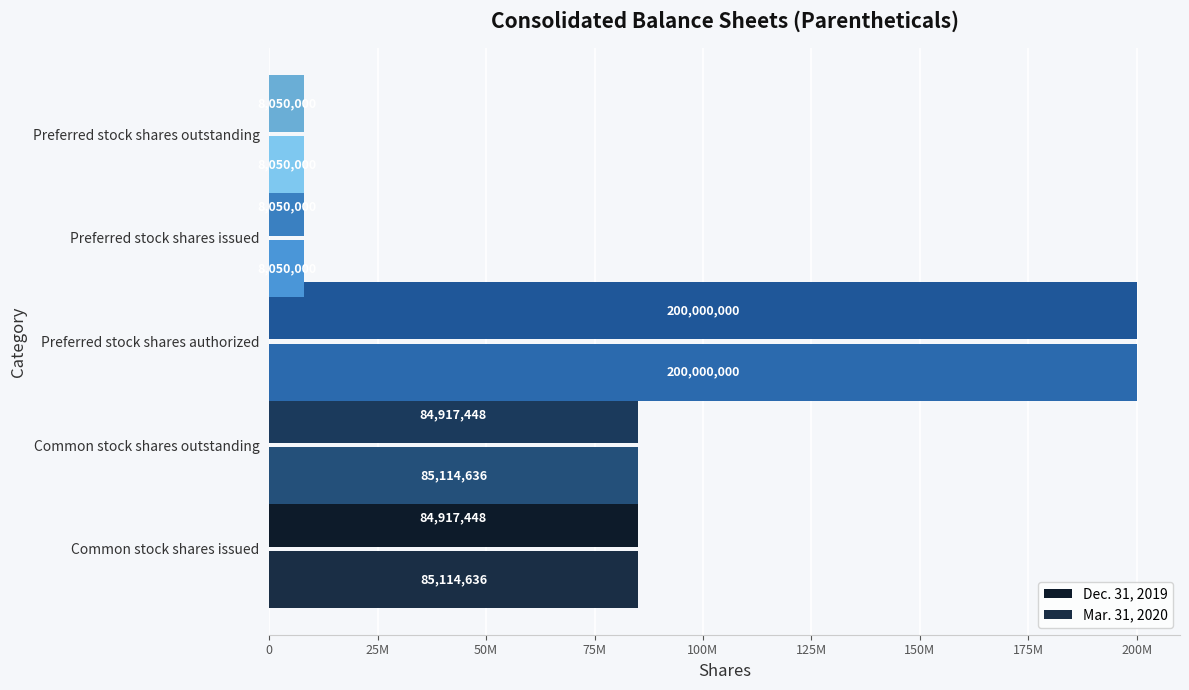

How many series are shown in this chart?

2